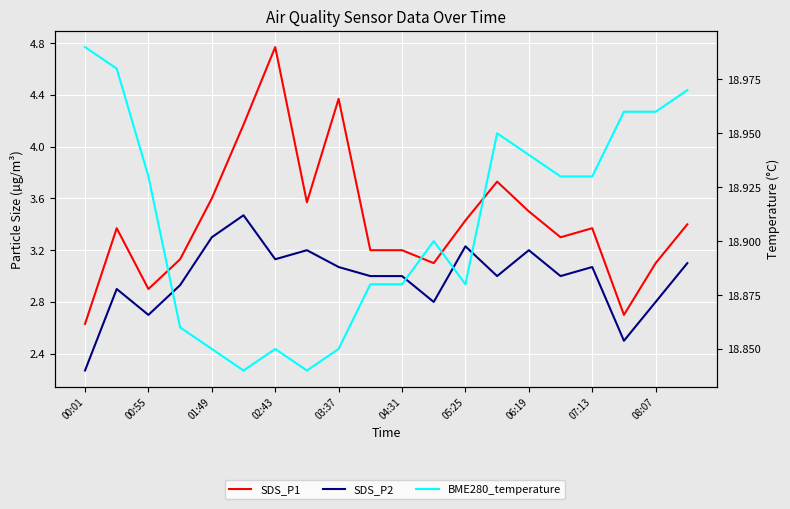

Which series changed the most between 04:31 and 08:07?

SDS_P2